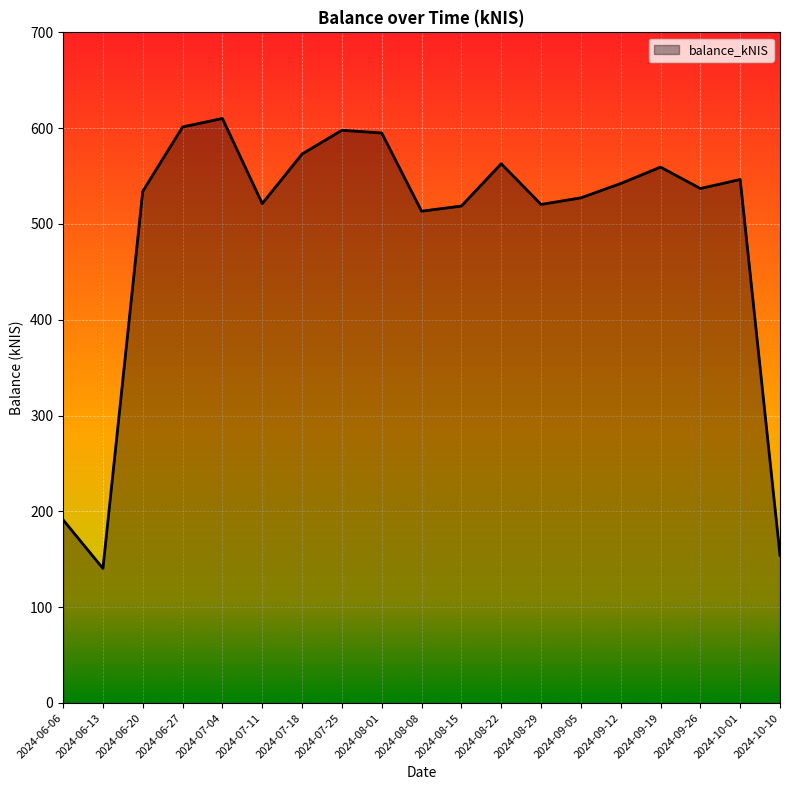

What is the change in value from 2024-08-15 to 2024-10-10?

-364.5